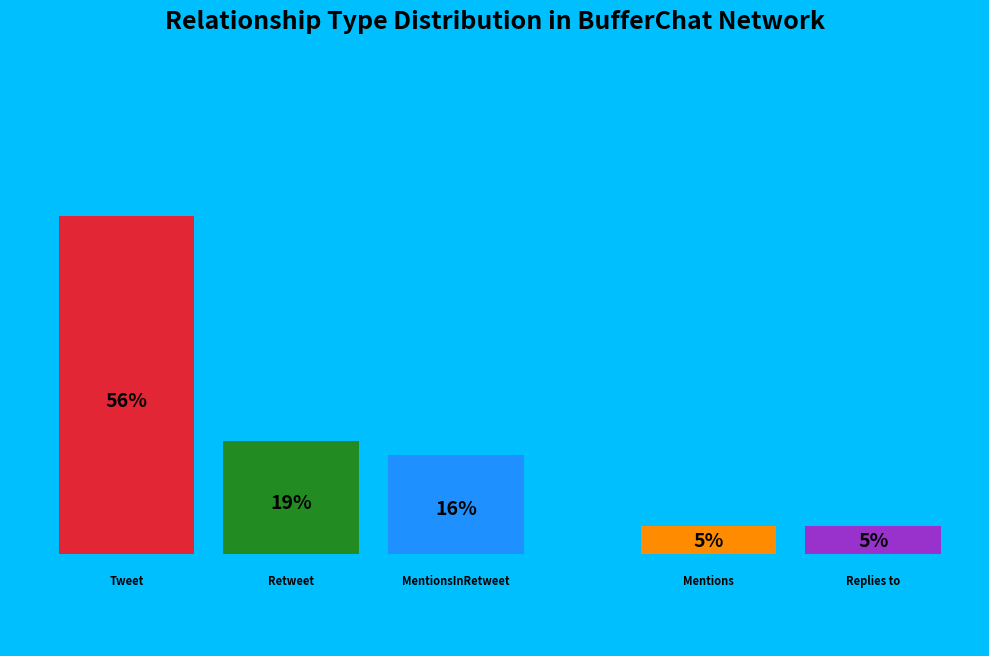

Is Tweet the majority of the pie?

Yes